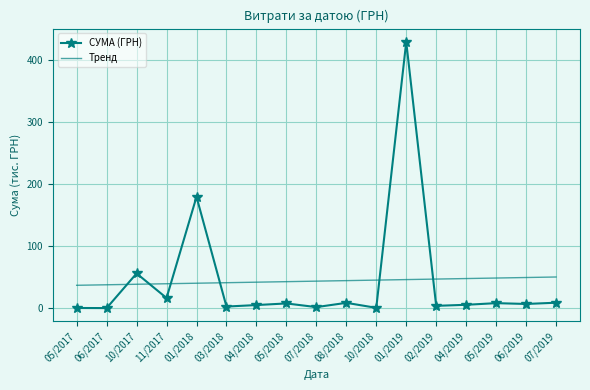

What is the sum of the Тренд values at 03/2018 and 05/2018?

84.0